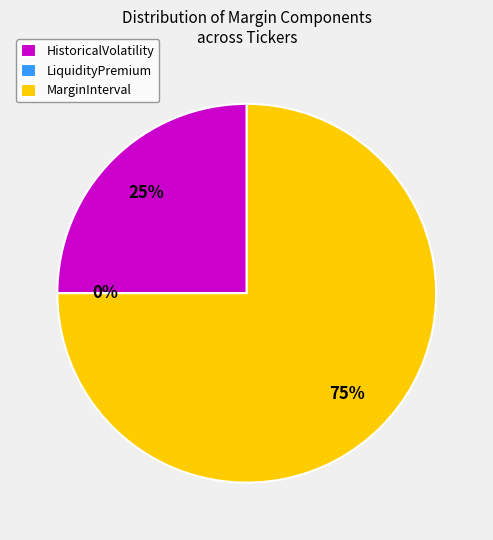

Which category has the biggest portion of the pie?

MarginInterval